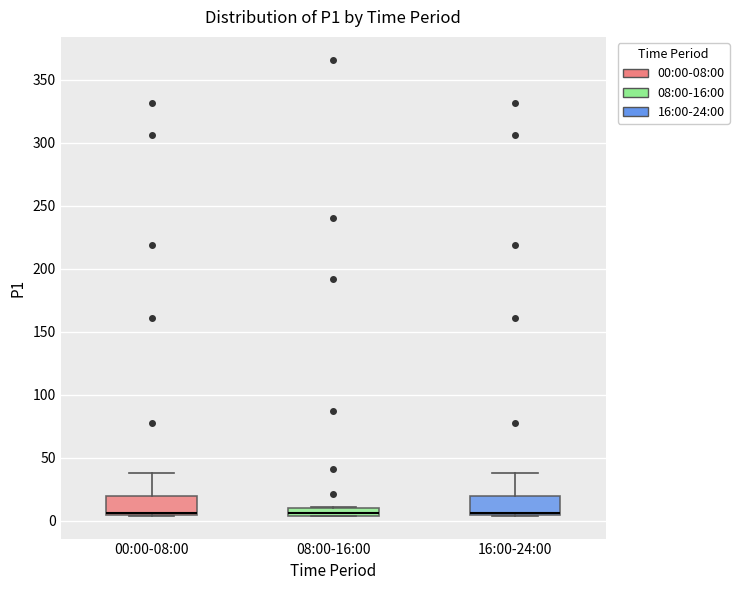

Where does the upper whisker of the box for 00:00-08:00 end on the y-axis? The values are not printed on the chart, so give them approximately, as read against the axis.

40